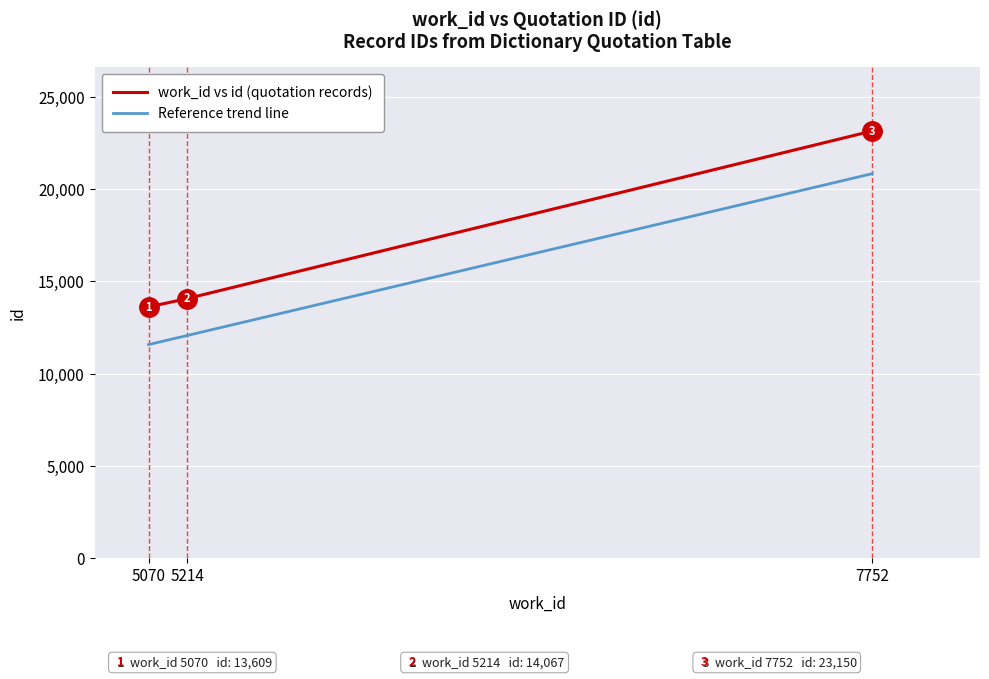

What are all the series names shown in the legend?

work_id vs id (quotation records), Reference trend line